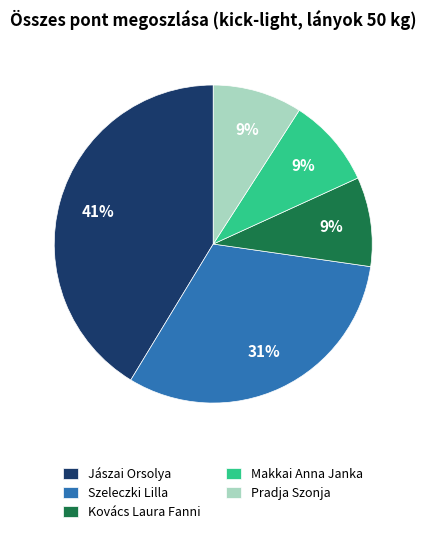

How many slices are in this pie chart?

5